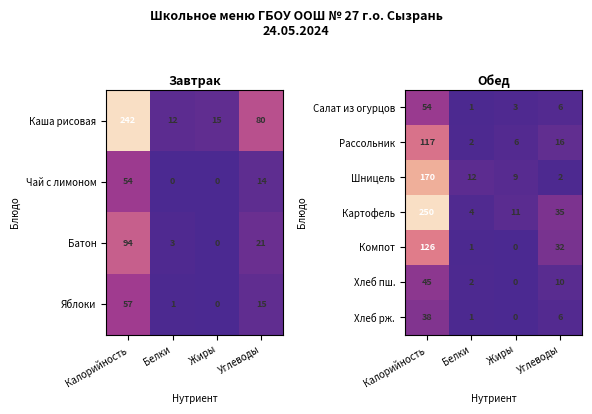

What is the sum of all Шницель values?

193